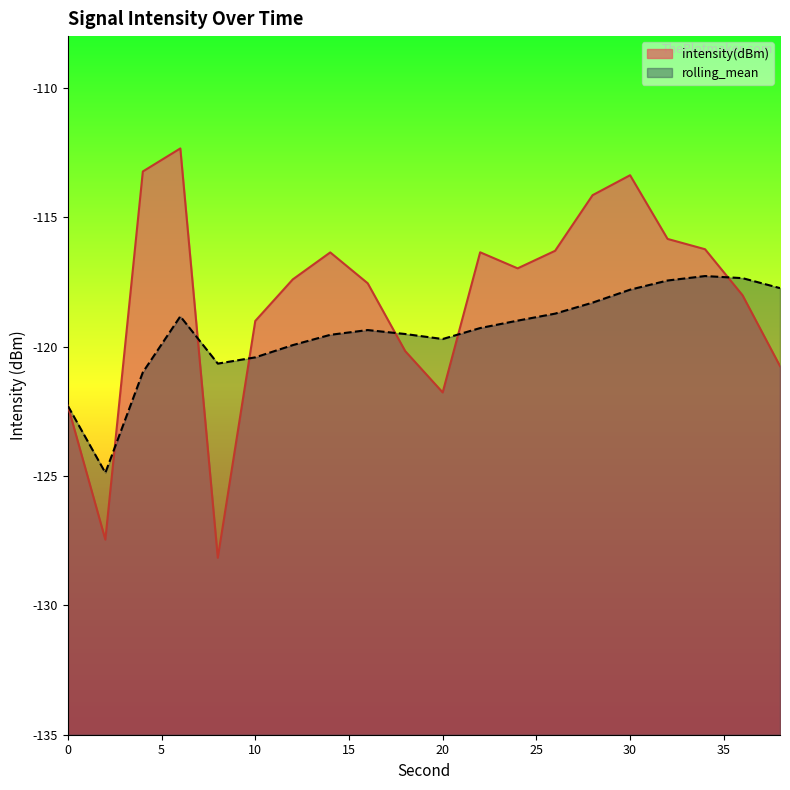

How many times do rolling_mean and intensity(dBm) cross each other?

6